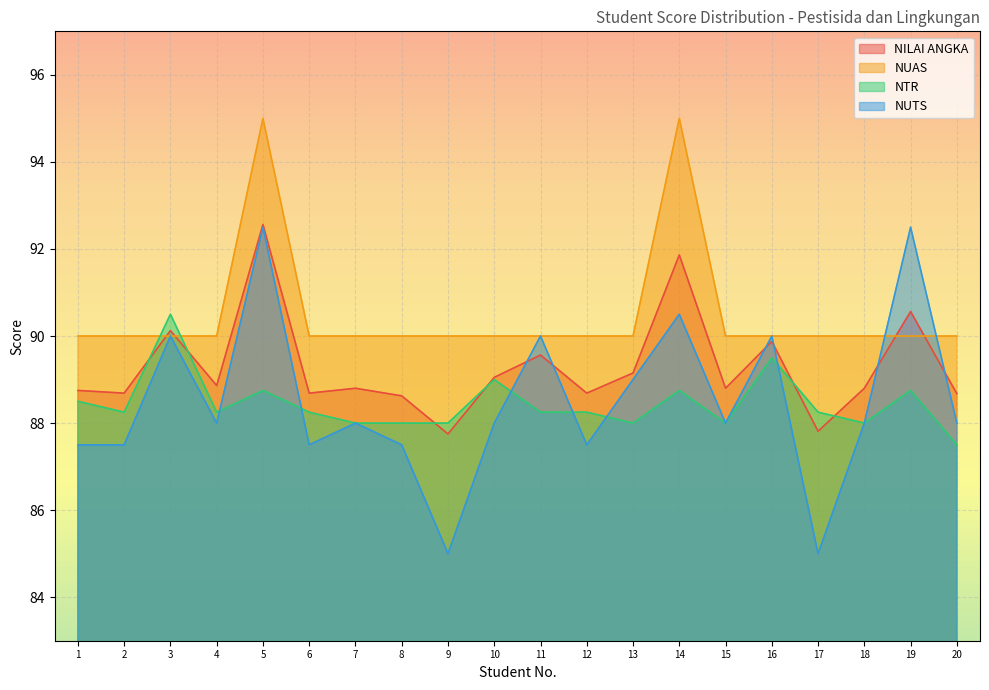

What is the minimum value for NTR?

87.5